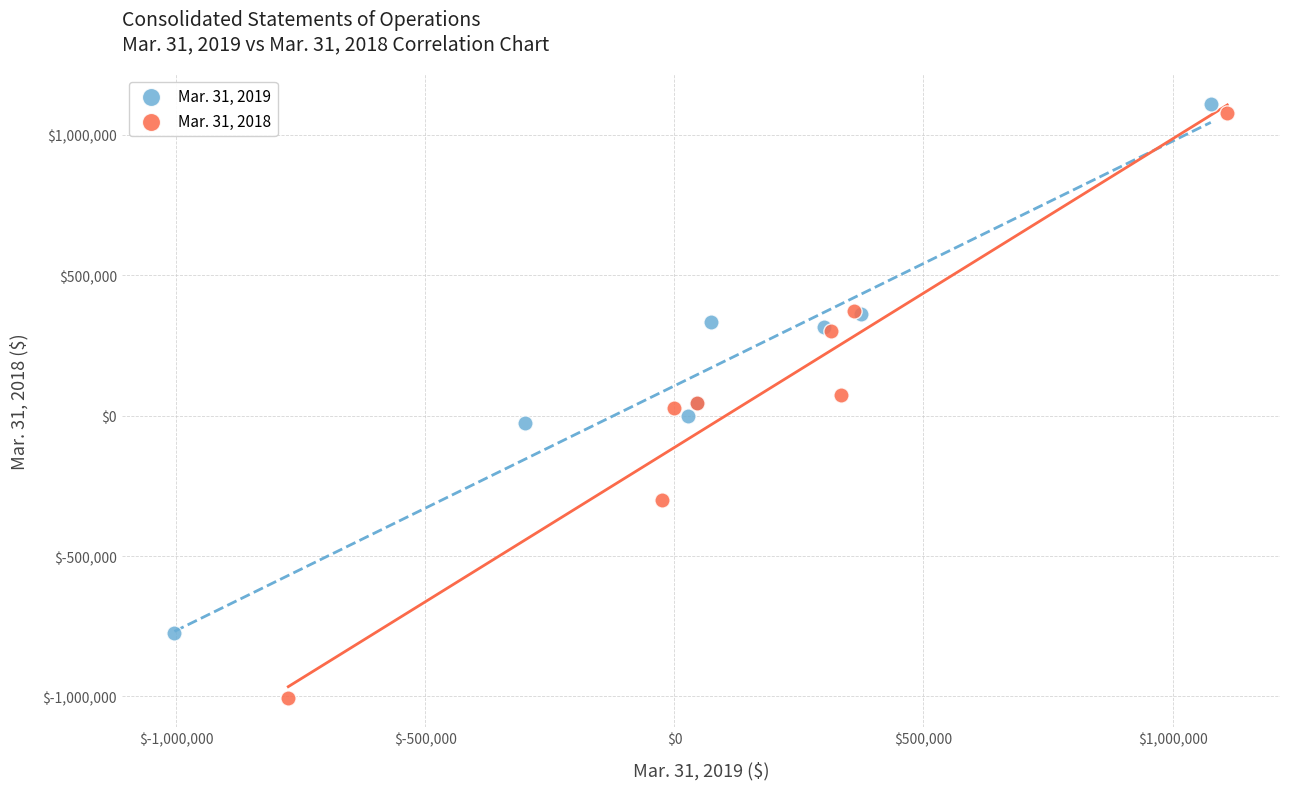

Which series has the widest spread of Y values?

Mar. 31, 2018